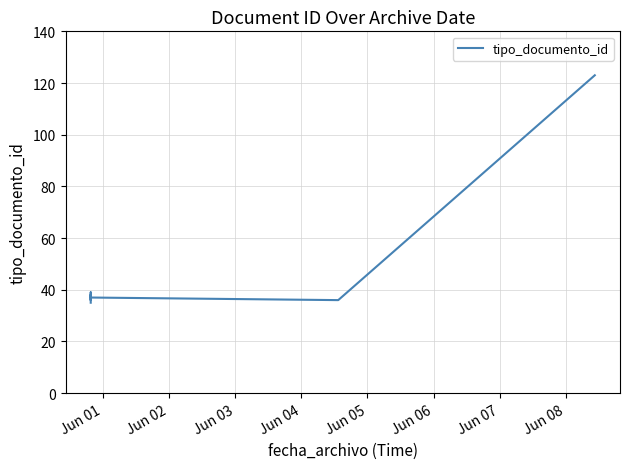

Is it true that the value at Jun 04 is 18?

False